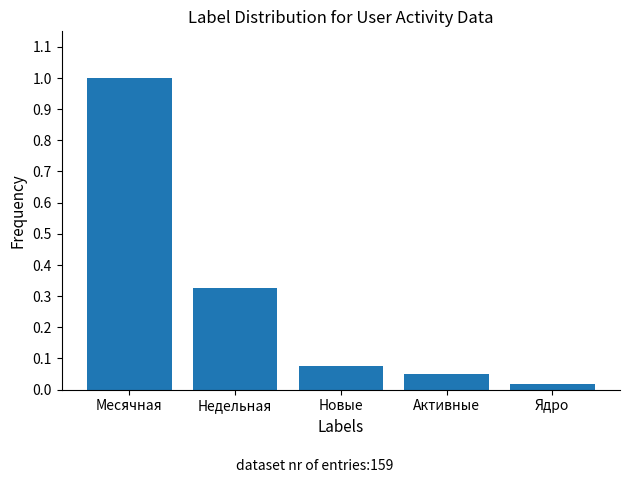

Where is the data nearest to the value 0?

Ядро